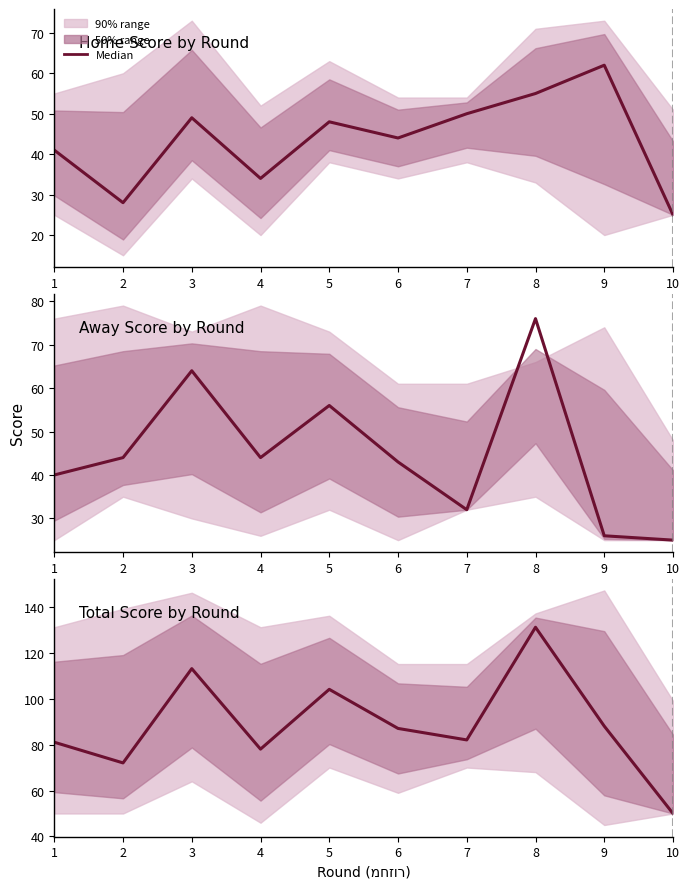

True or false: the data shows 87 at 6.

True